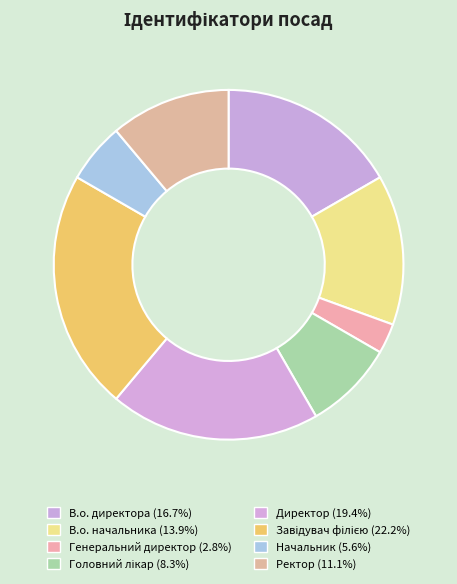

Count the number of slices in the pie.

8